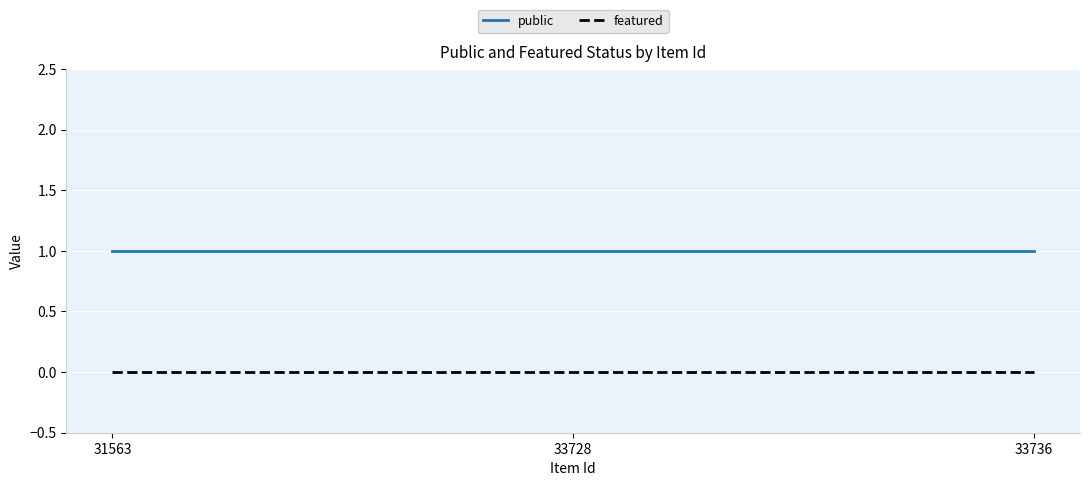

True or false: featured has a value of 0 at 31563.

True